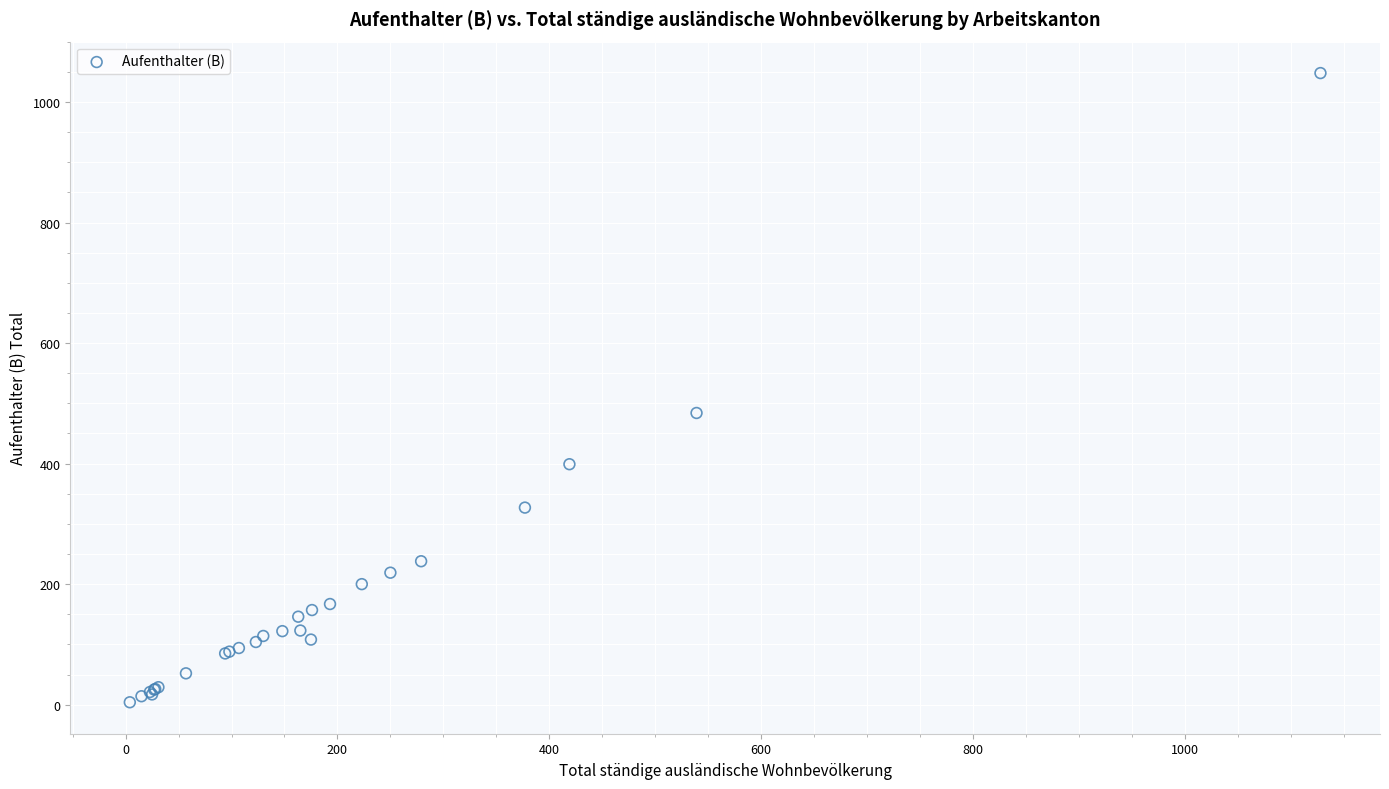

What Y value in the scatter plot is closest to 526?

484